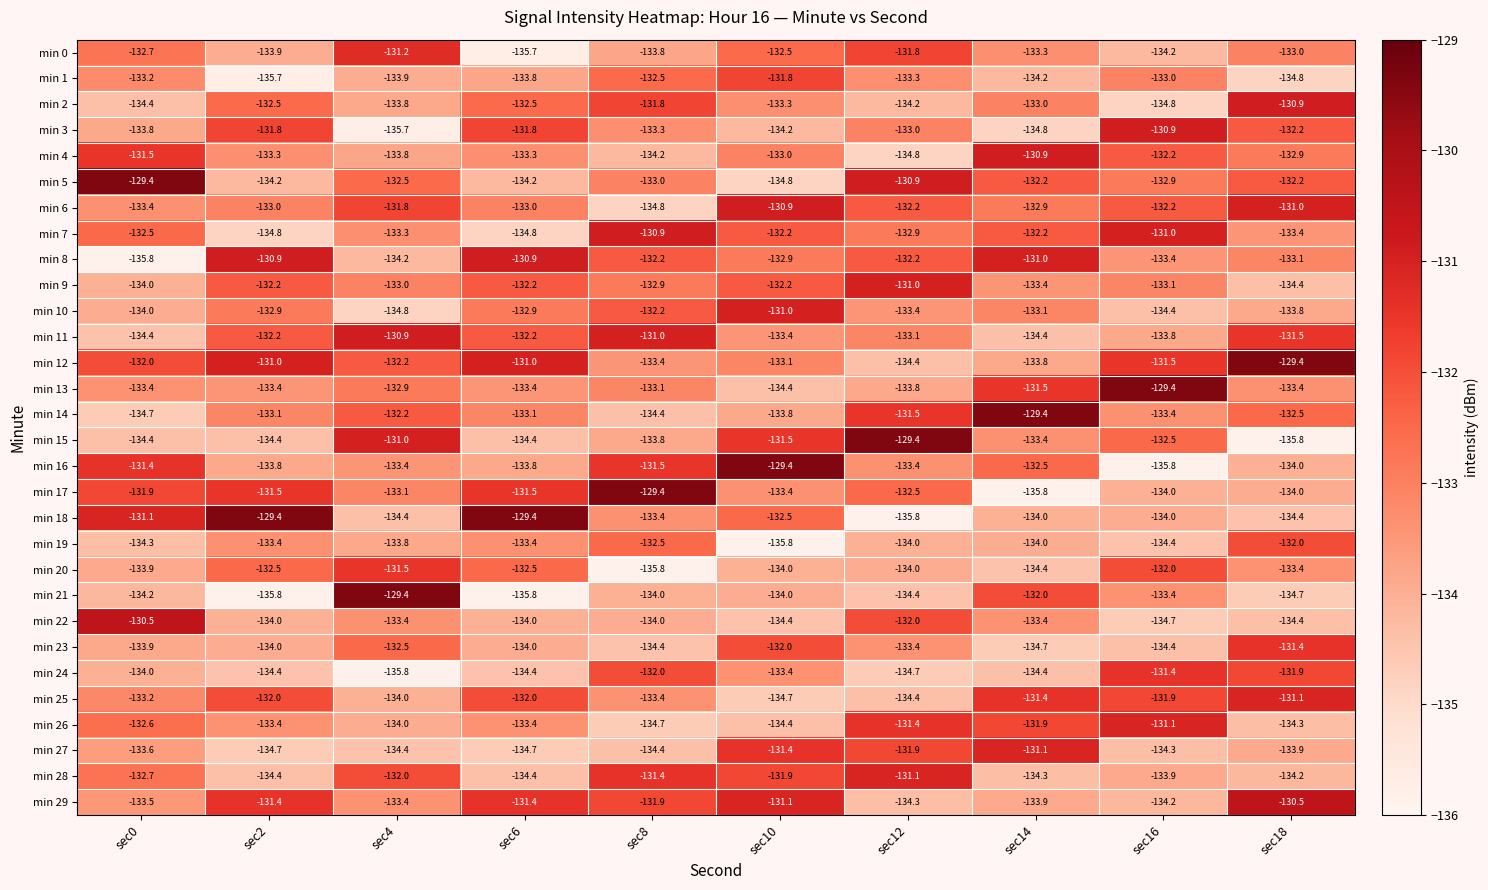

True or false: min 29 has a value of -131.4 at sec2.

True